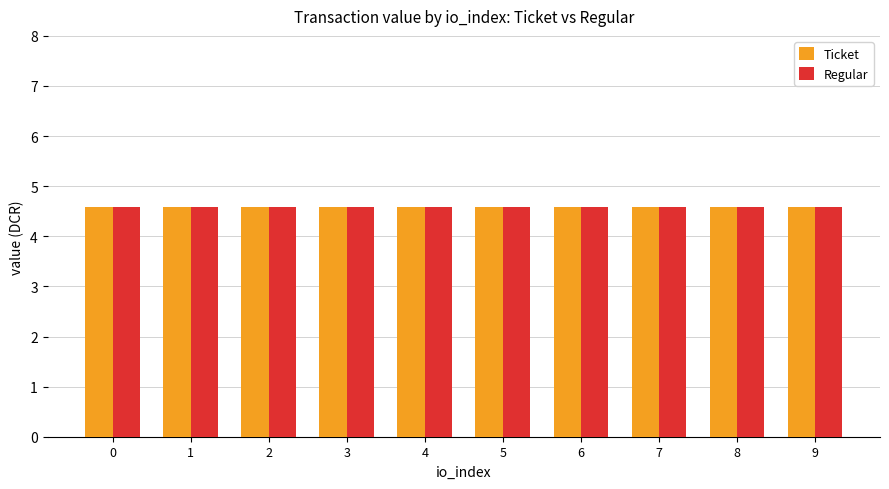

How many groups of bars are there?

10